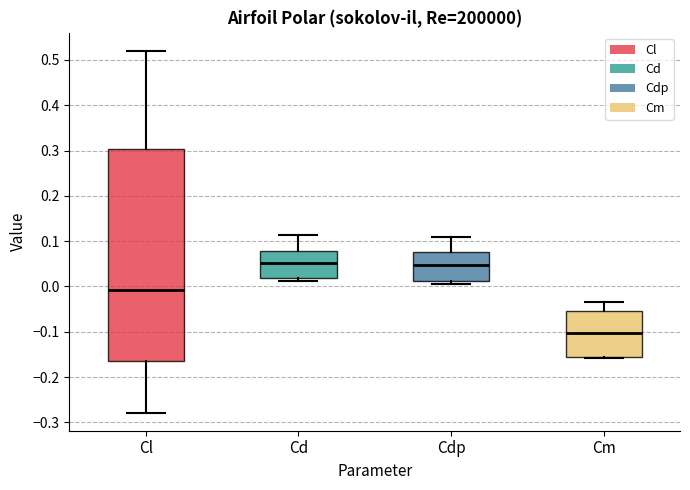

Which box has the lowest median line?

Cm